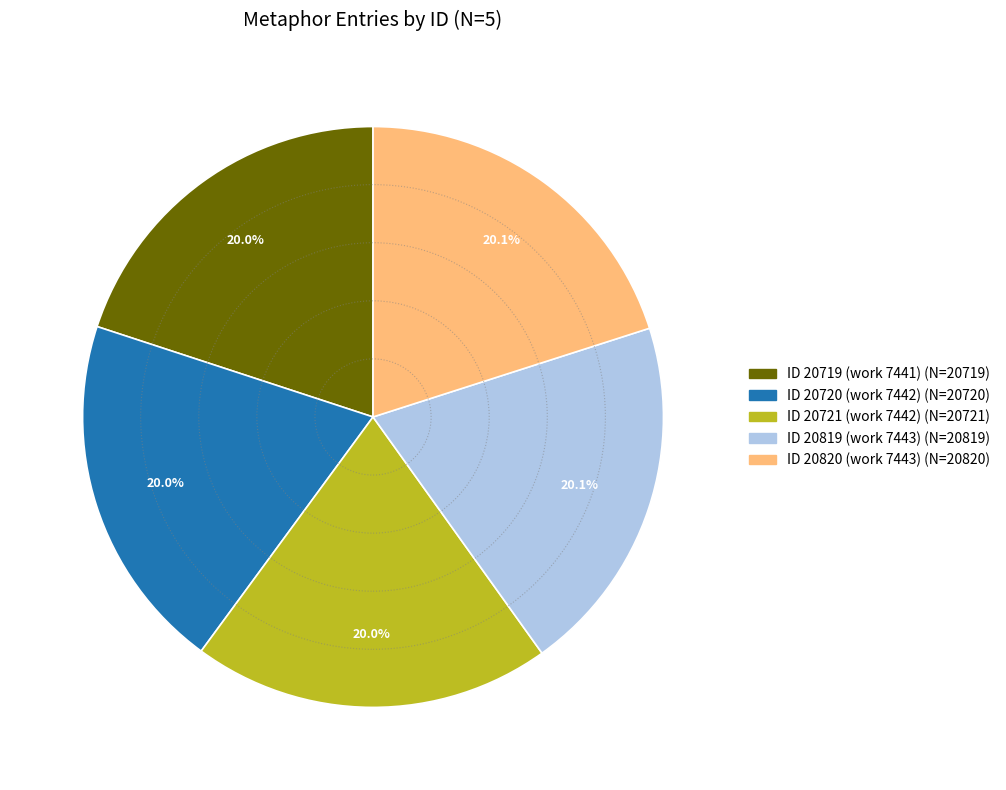

How many segments does this pie chart have?

5